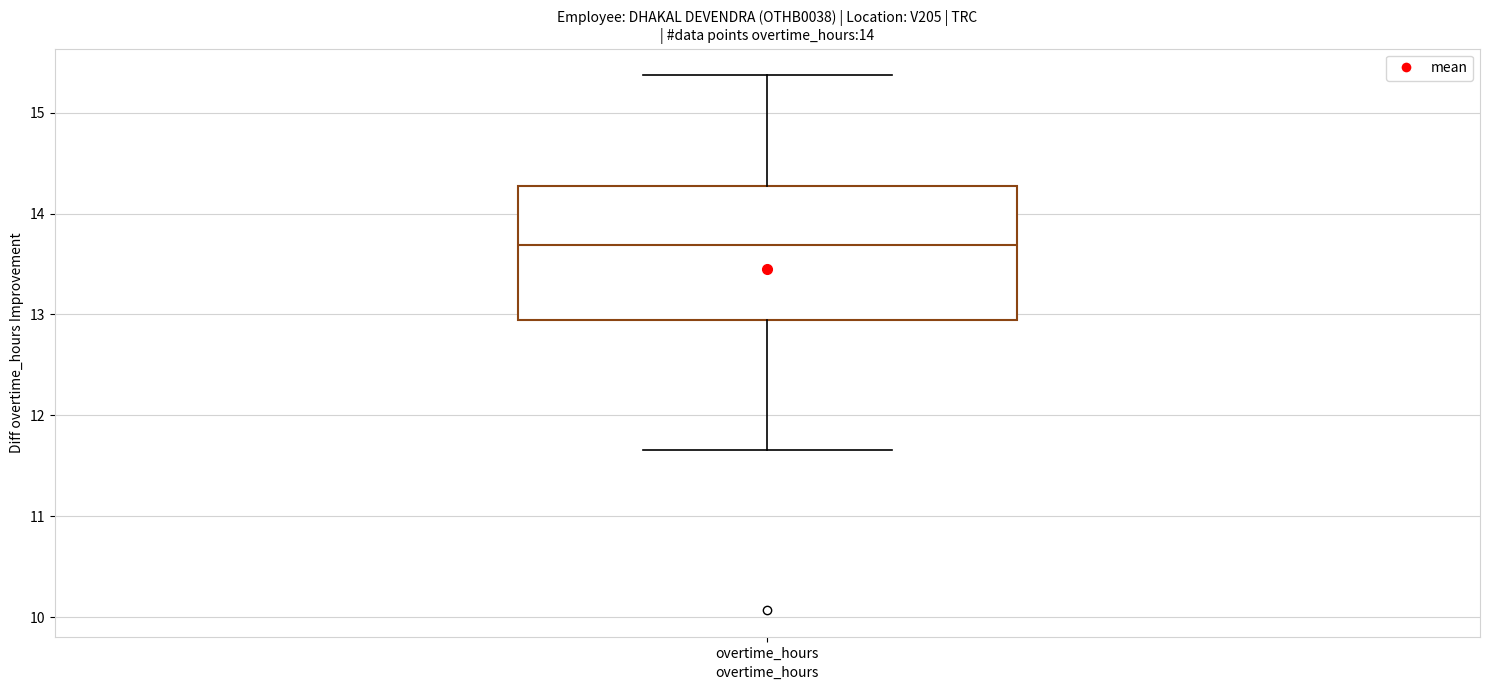

Read this box plot against the y-axis: the position of the median line, the range covered by the box, and the ends of both whiskers. The values are not printed on the chart, so give them approximately, as read against the axis.

median 13.7, box 12.9 to 14.3, whiskers 11.7 to 15.4